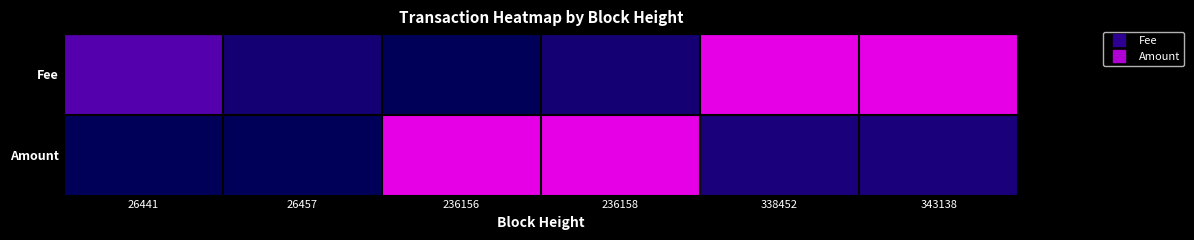

What is the spread (max minus min) of values at 236156?

1.0